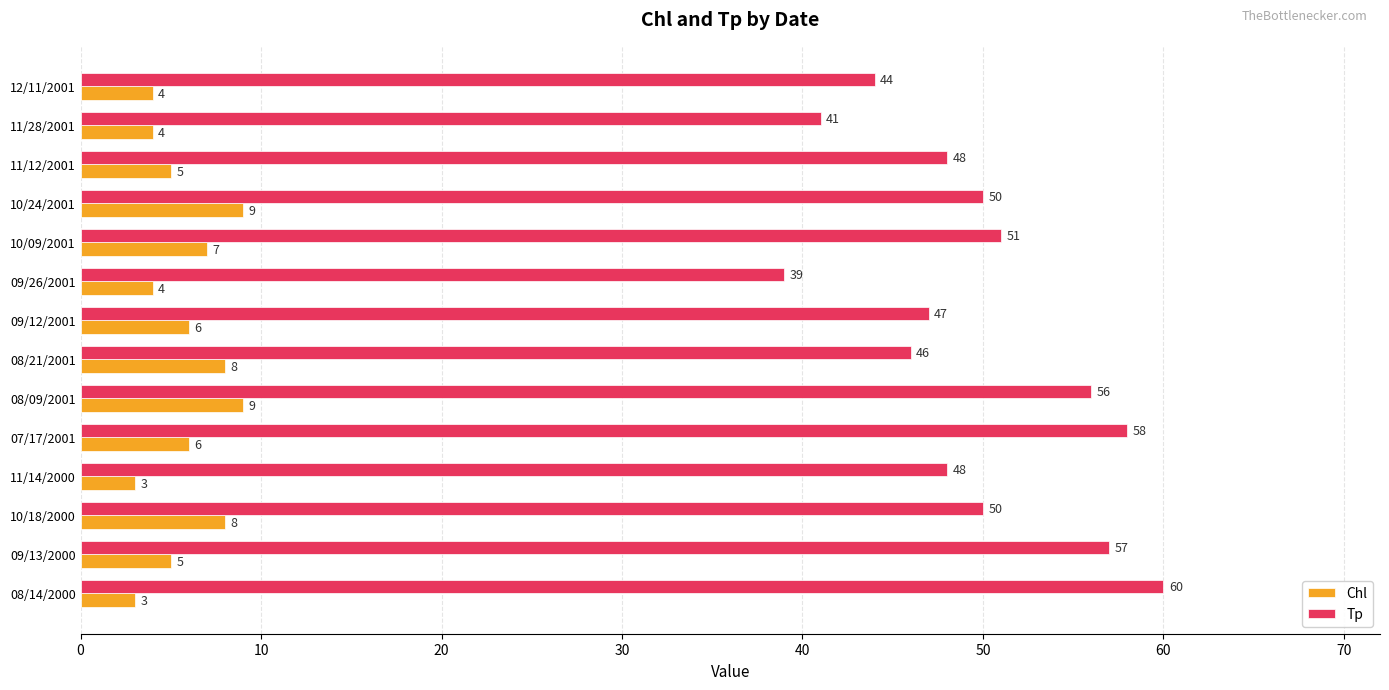

List the series in order of their overall mean, lowest first.

Chl, Tp